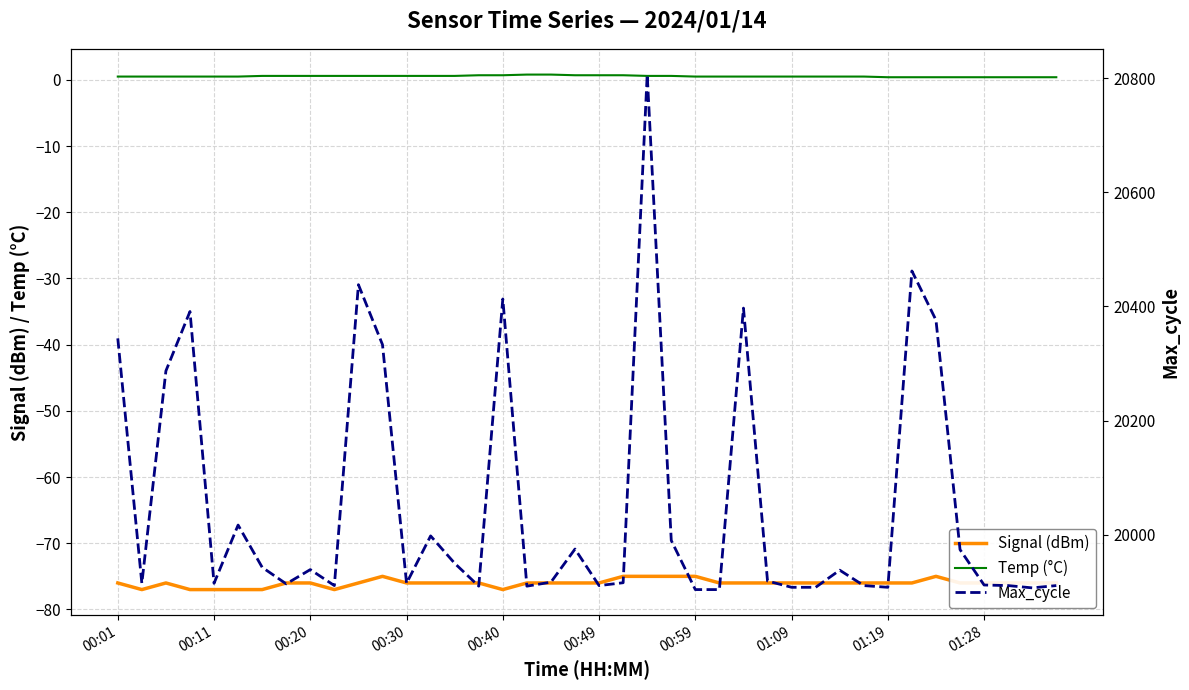

Reading right to left, what are all the values shown in this chart?

Signal (dBm): -76.0	-76.0	-76.0	-76.0	-76.0	-75.0	-76.0	-76.0	-76.0	-76.0	-76.0	-76.0	-76.0	-76.0	-76.0	-75.0	-75.0	-75.0	-75.0	-76.0	-76.0	-76.0	-76.0	-77.0	-76.0	-76.0	-76.0	-76.0	-75.0	-76.0	-77.0	-76.0	-76.0	-77.0	-77.0	-77.0	-77.0	-76.0	-77.0	-76.0
Temp (°C): 0.4	0.4	0.4	0.4	0.4	0.4	0.4	0.4	0.5	0.5	0.5	0.5	0.5	0.5	0.5	0.5	0.6	0.6	0.7	0.7	0.7	0.8	0.8	0.7	0.7	0.6	0.6	0.6	0.6	0.6	0.6	0.6	0.6	0.6	0.5	0.5	0.5	0.5	0.5	0.5
Max_cycle: 19911.0	19907.0	19911.0	19912.0	19974.0	20376.0	20462.0	19908.0	19911.0	19938.0	19908.0	19908.0	19919.0	20397.0	19904.0	19904.0	19990.0	20806.0	19916.0	19911.0	19975.0	19917.0	19910.0	20413.0	19910.0	19950.0	19998.0	19915.0	20333.0	20438.0	19911.0	19939.0	19914.0	19943.0	20017.0	19915.0	20391.0	20287.0	19915.0	20344.0